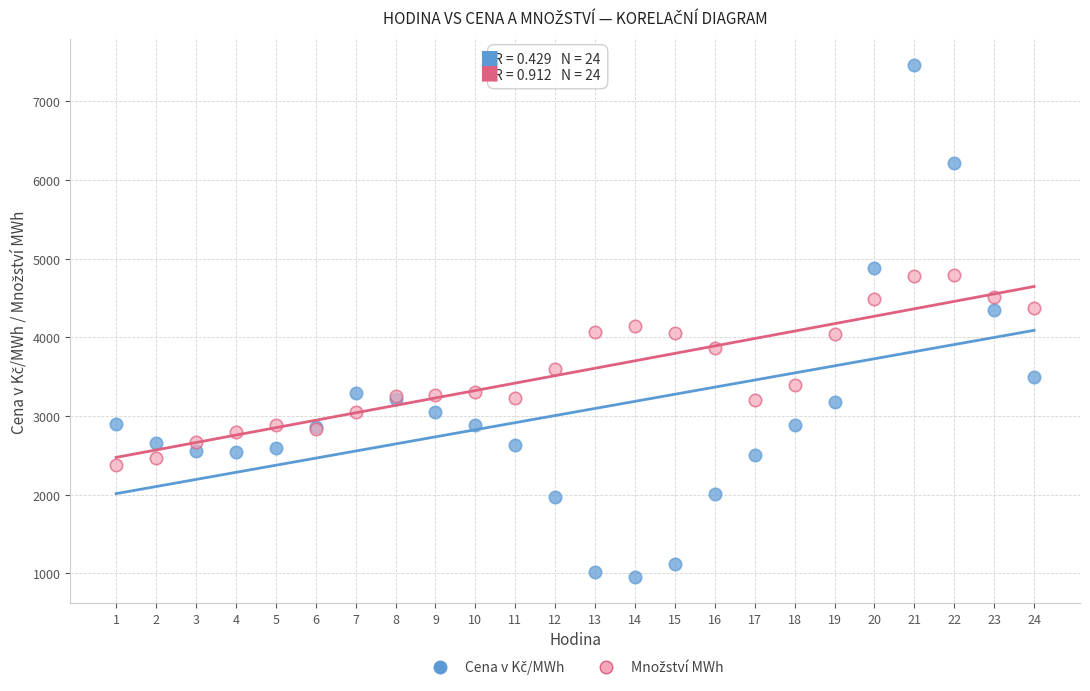

What is the X range (max minus min) for the scatter plot?

23.0